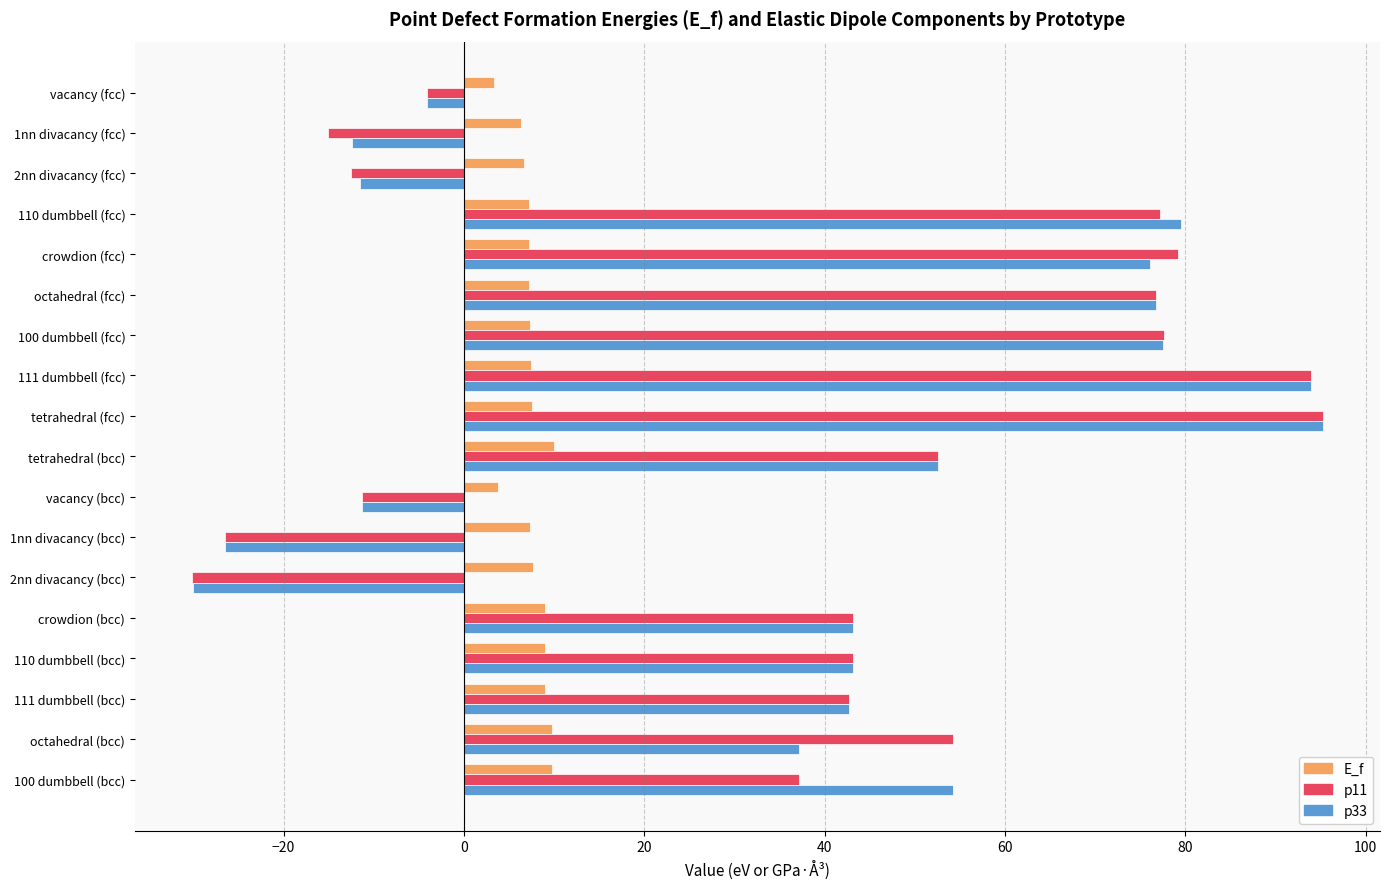

Which series has the widest spread of values?

p11